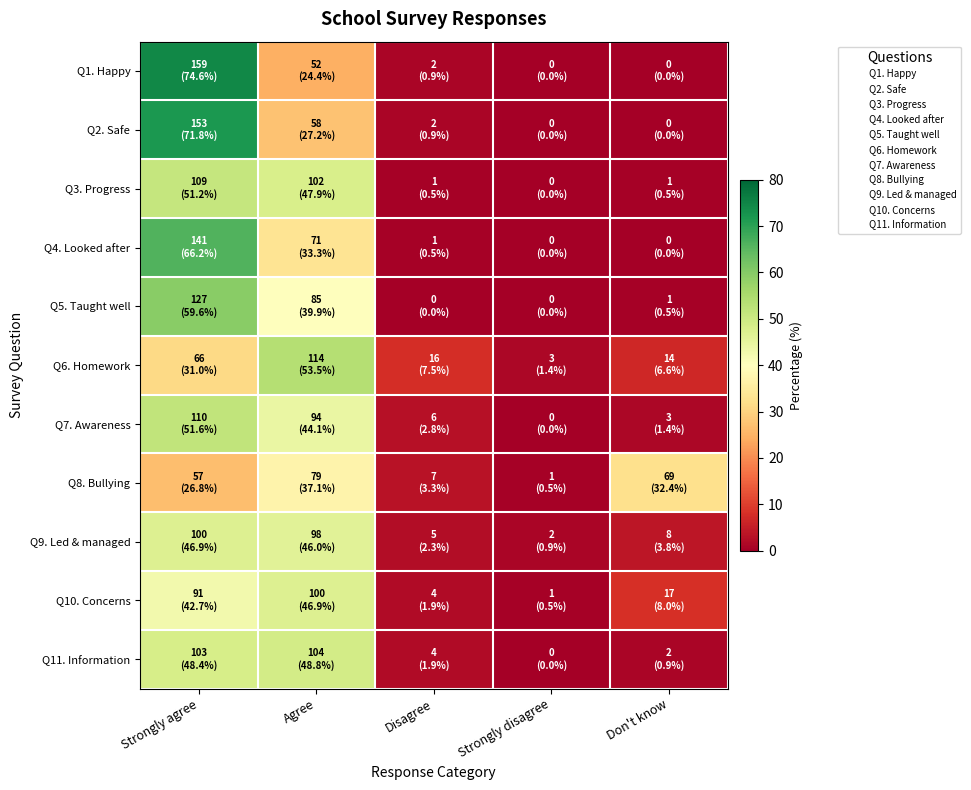

Rank the series by their maximum value, from highest to lowest.

Q1. Happy, Q2. Safe, Q4. Looked after, Q5. Taught well, Q6. Homework, Q7. Awareness, Q3. Progress, Q11. Information, Q9. Led & managed, Q10. Concerns, Q8. Bullying